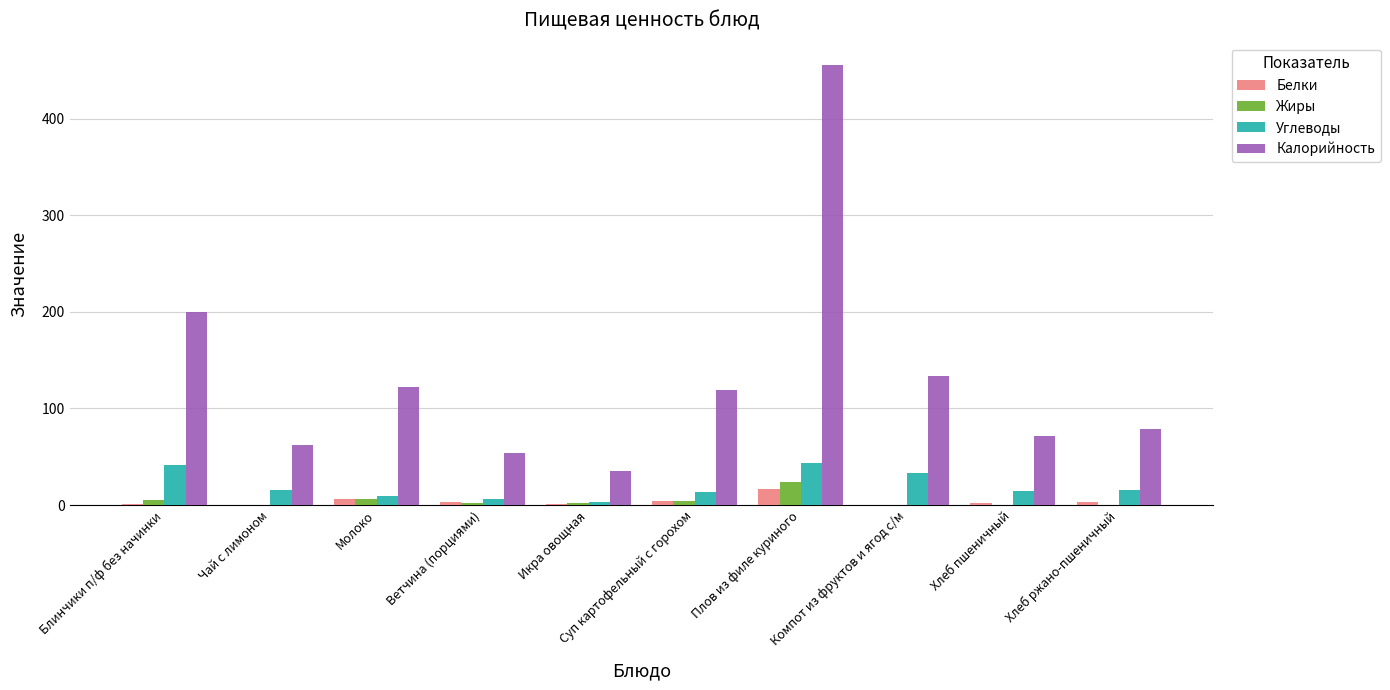

Which series changed the most between Икра овощная and Хлеб ржано-пшеничный?

Калорийность